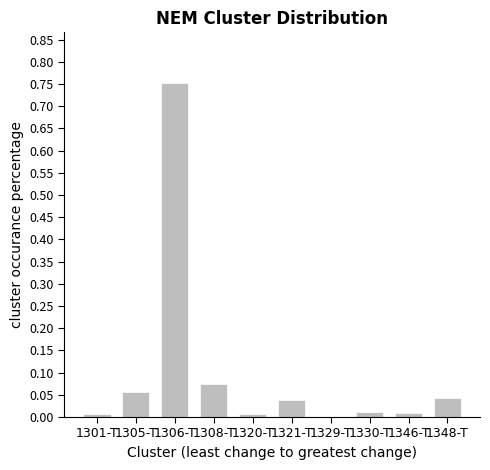

The value at 1330-T is 0.0. True or false?

True